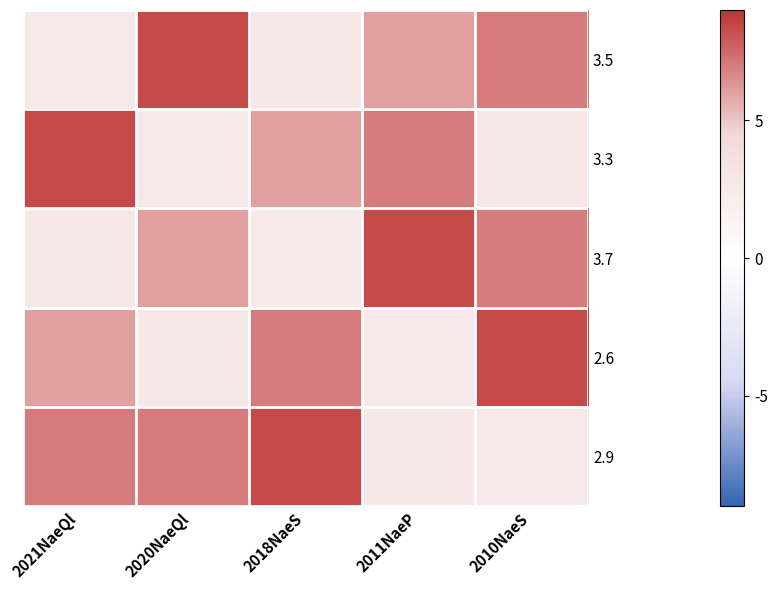

At 2011NaeP, list the series in order from largest to smallest.

3.7, 3.3, 3.5, 2.9, 2.6